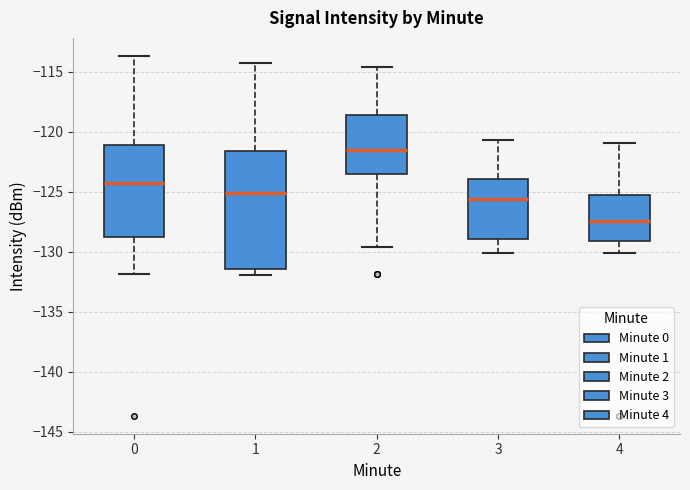

Reading left to right, transcribe this box plot: for each box, give where its median line is, the range the box spans, and where its two whiskers end, as read against the y-axis. The values are not printed on the chart, so give them approximately, as read against the axis.

0: median -124.5, box -129.0 to -121.0, whiskers -132.0 to -113.5
1: median -125.0, box -131.5 to -121.5, whiskers -132.0 to -114.5
2: median -121.5, box -123.5 to -118.5, whiskers -129.5 to -114.5
3: median -125.5, box -129.0 to -124.0, whiskers -130.0 to -120.5
4: median -127.5, box -129.0 to -125.5, whiskers -130.0 to -121.0